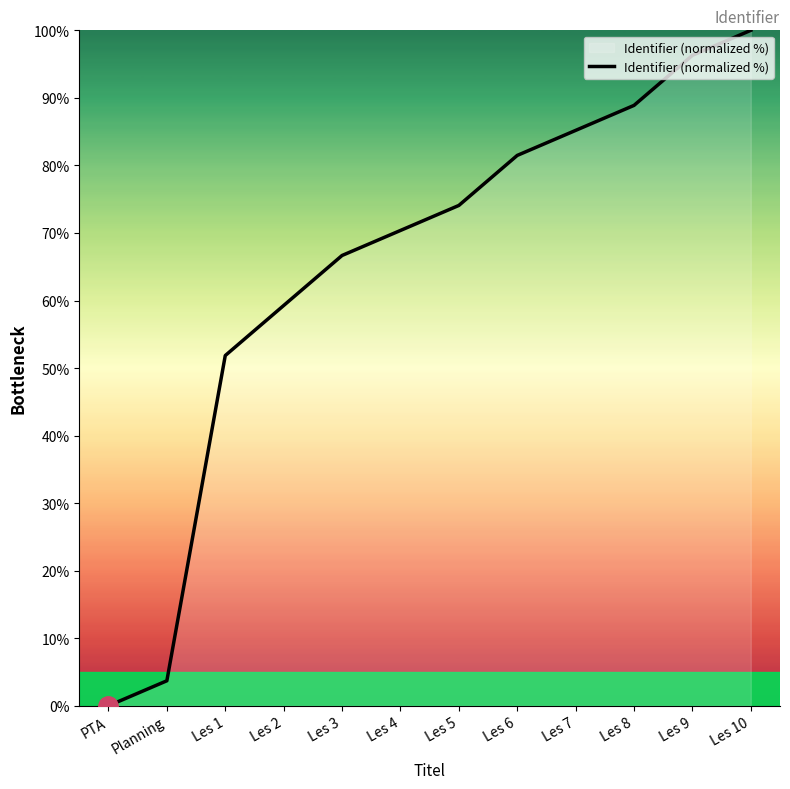

Is it true that the value at Les 3 is 66.7?

True